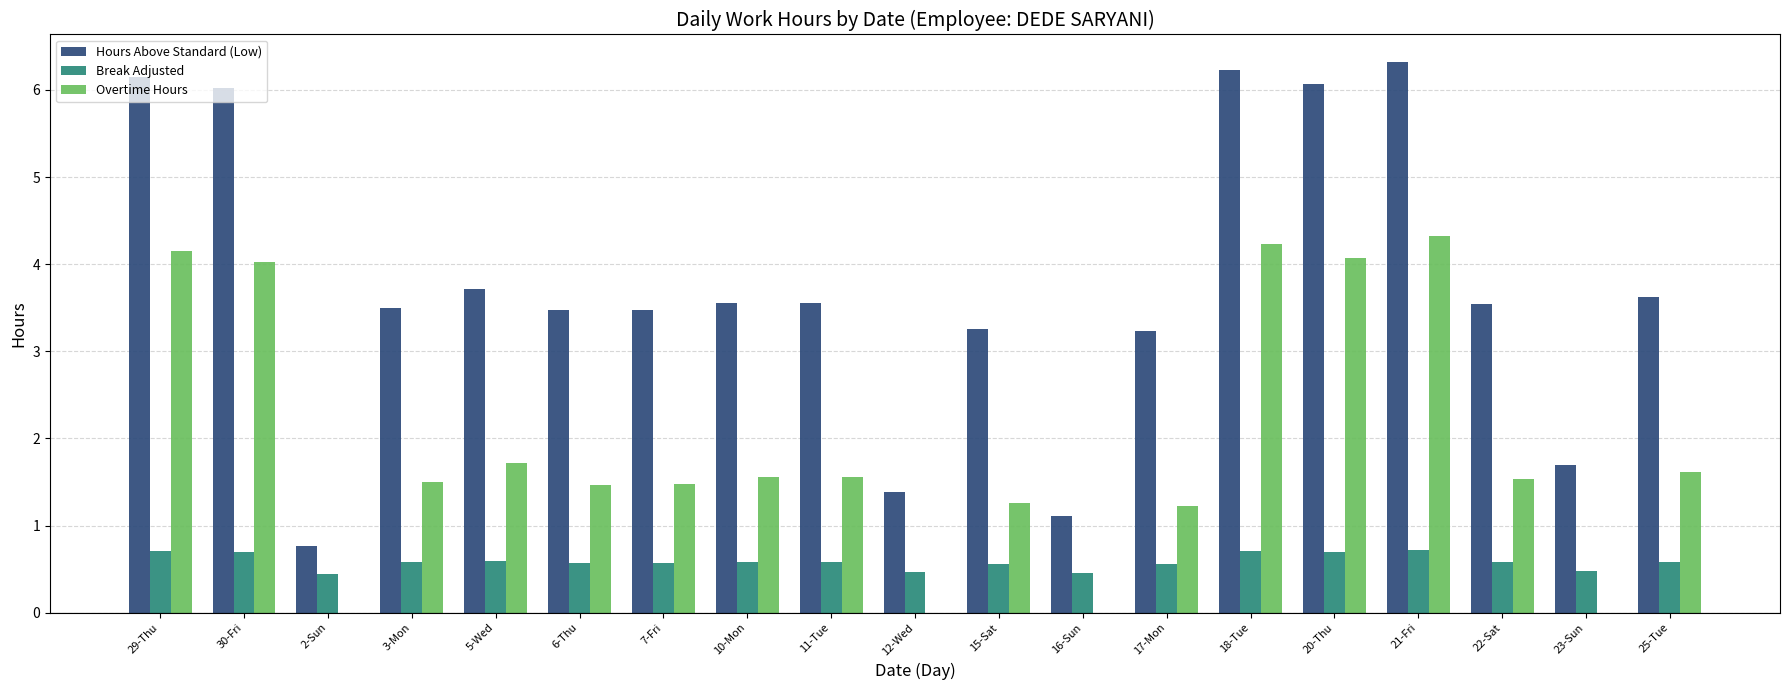

Which series changed the most between 12-Wed and 22-Sat?

Hours Above Standard (Low)